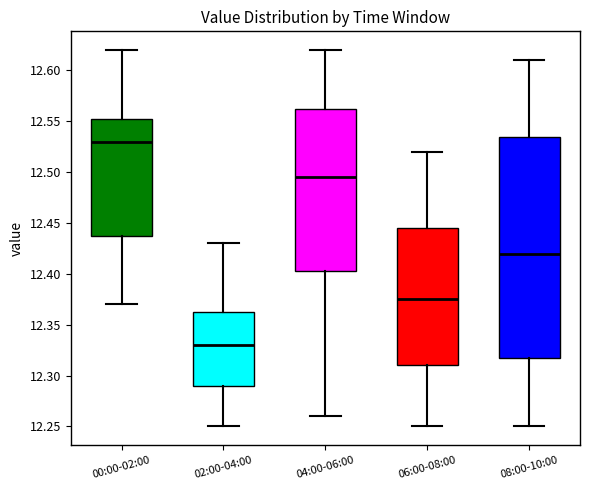

Which box has the lowest median line?

02:00-04:00